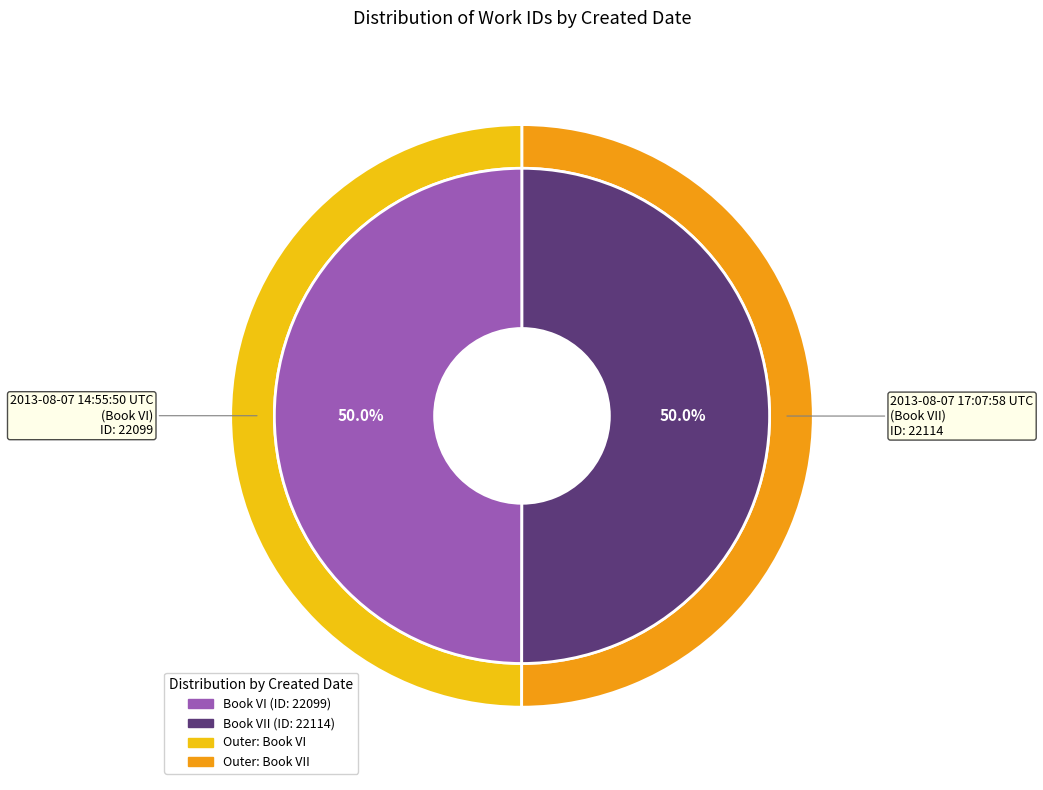

Does 2013-08-07 14:55:50 UTC represent more than half of the total?

No